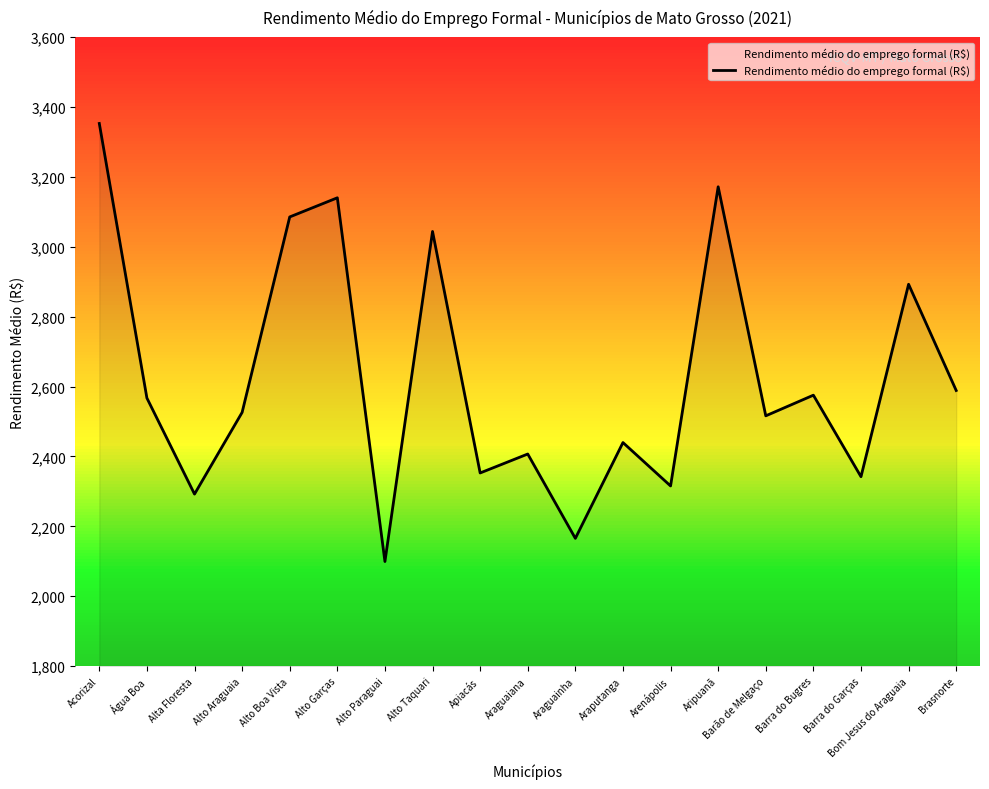

What is the sum of the values at Alto Taquari and Apiacás?

5396.9